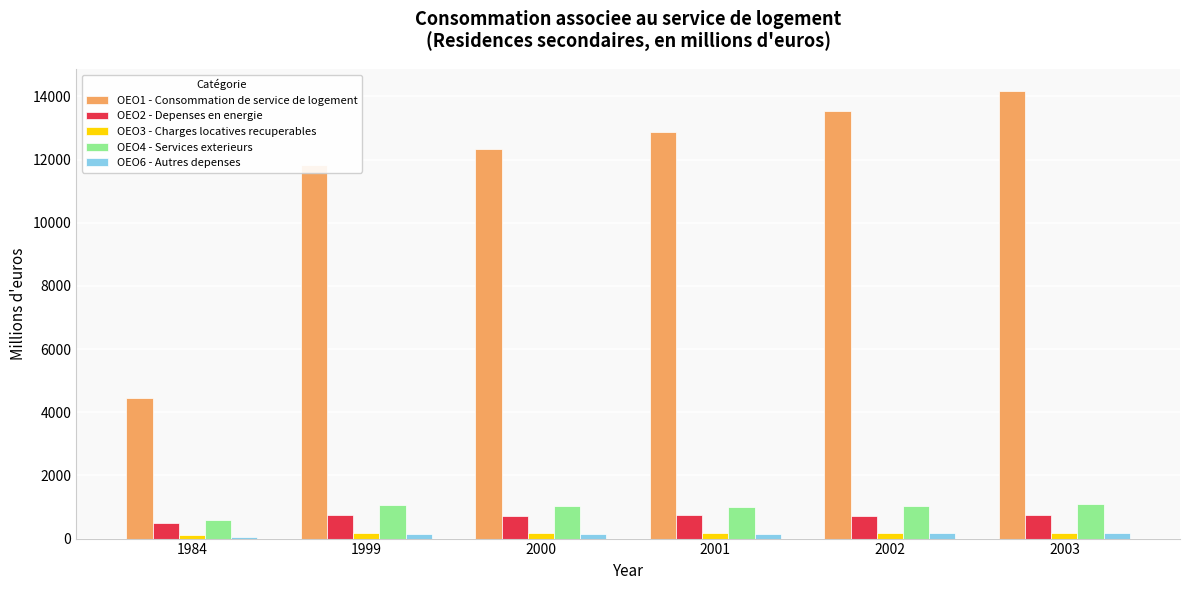

What is the greatest value displayed?

14163.3